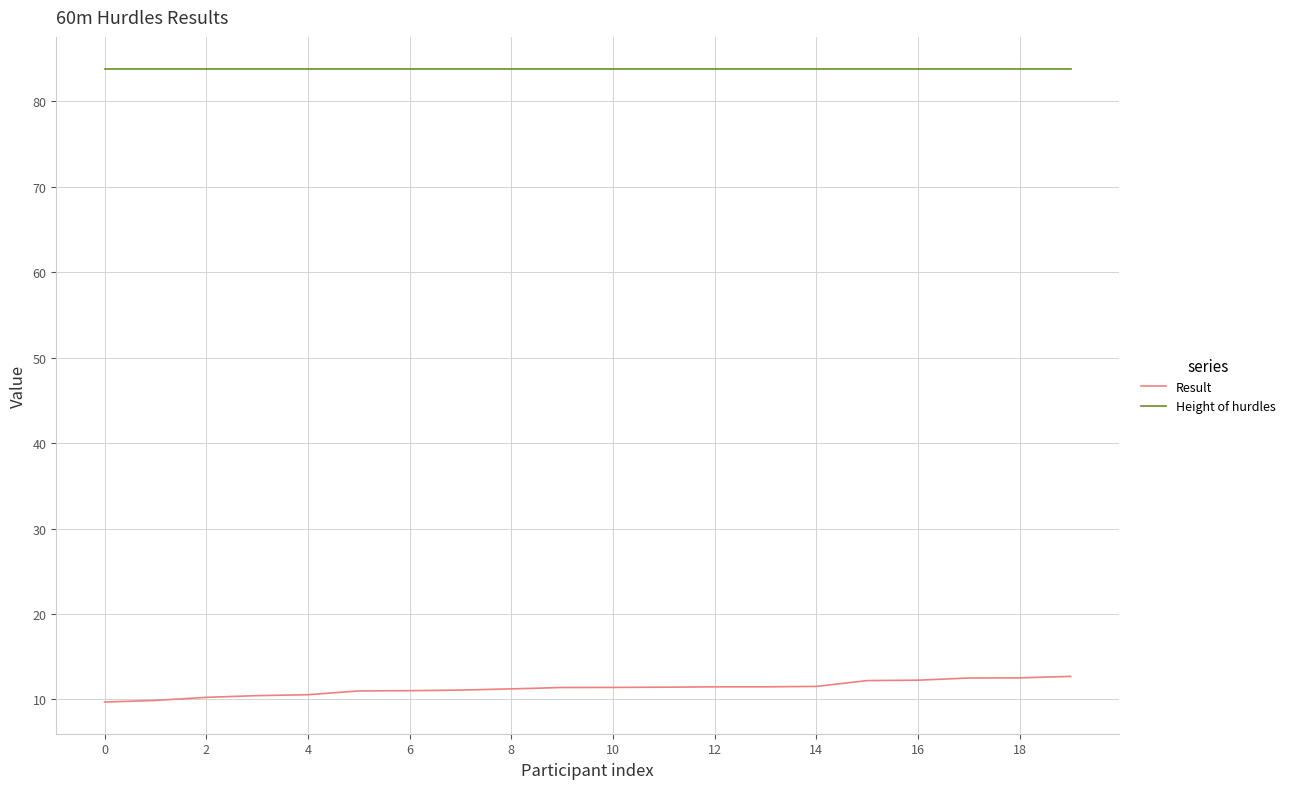

Which series has the largest total across all categories?

Height of hurdles